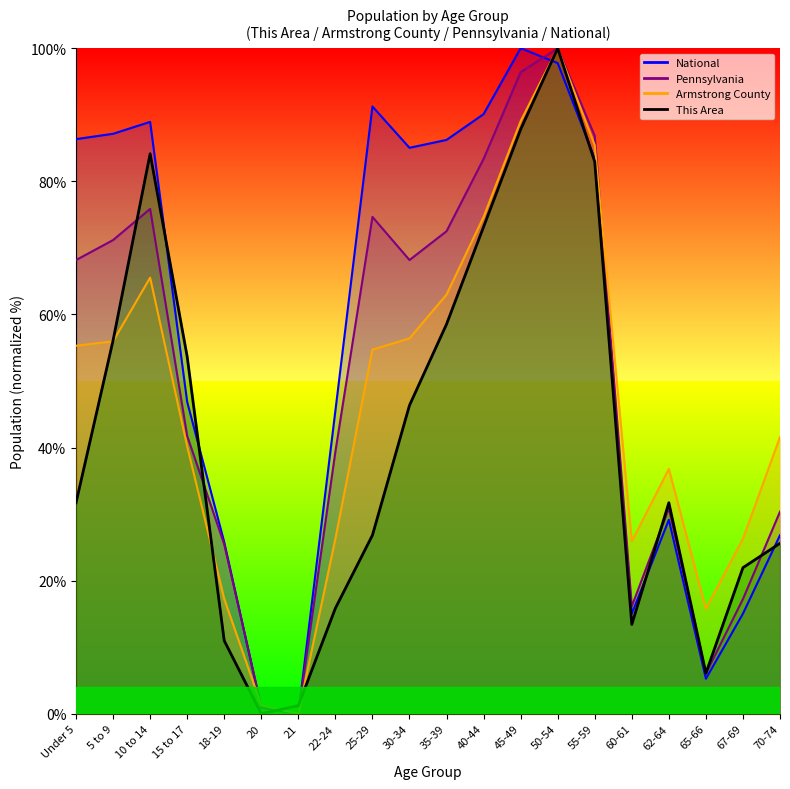

List the series in order of their peak value, lowest first.

This Area, Armstrong County, Pennsylvania, National